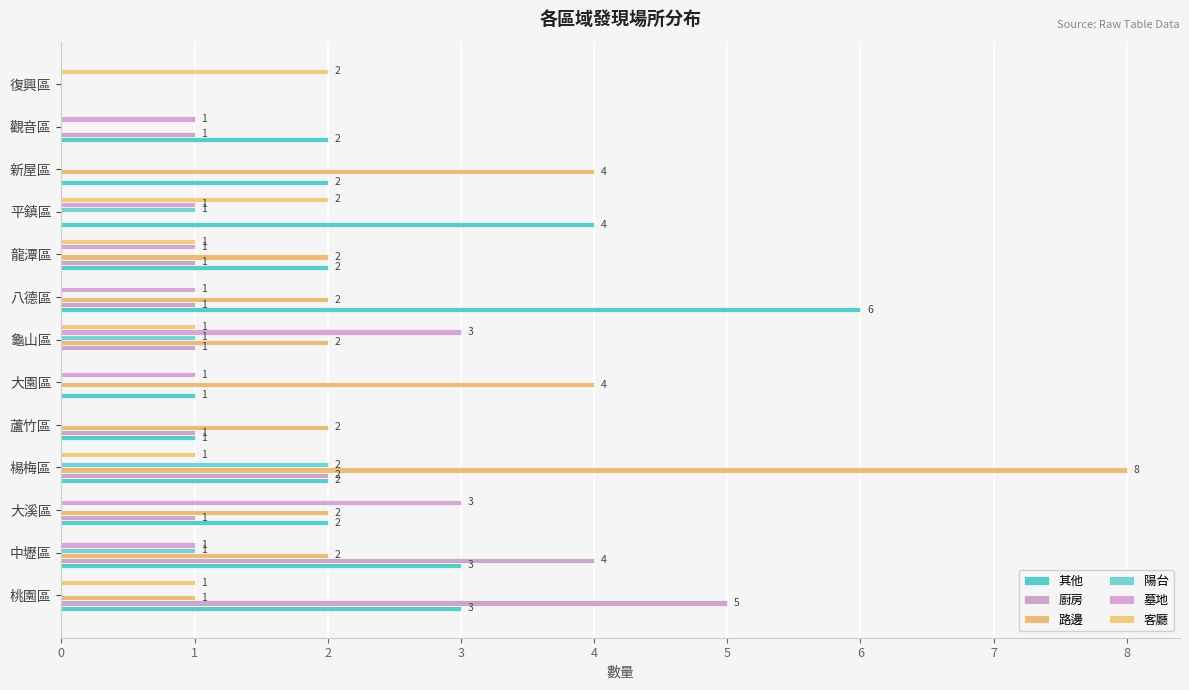

Count the number of data series in this chart.

6